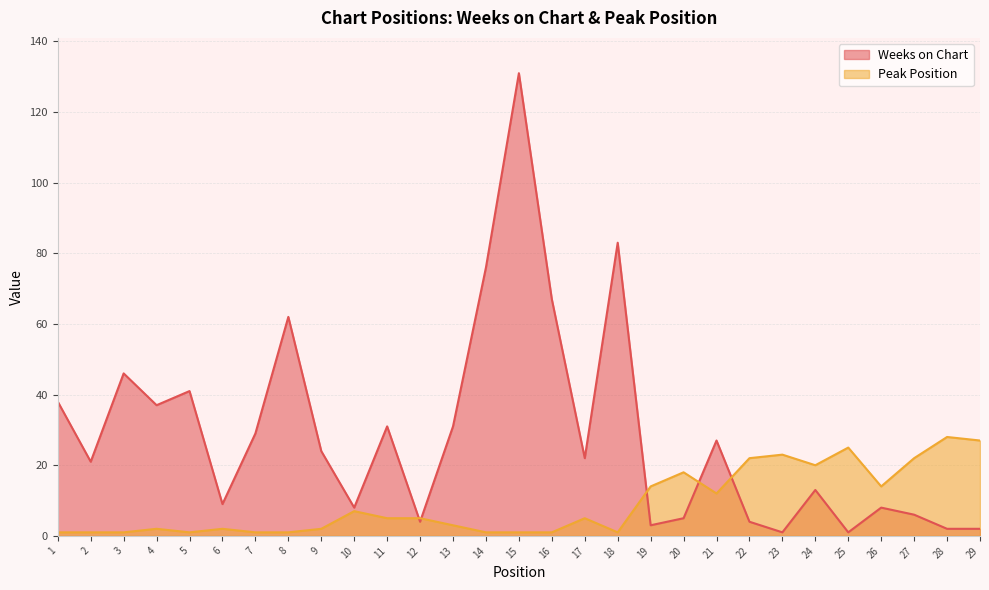

What is the value of the Weeks on Chart point at the 15th from the left?

131